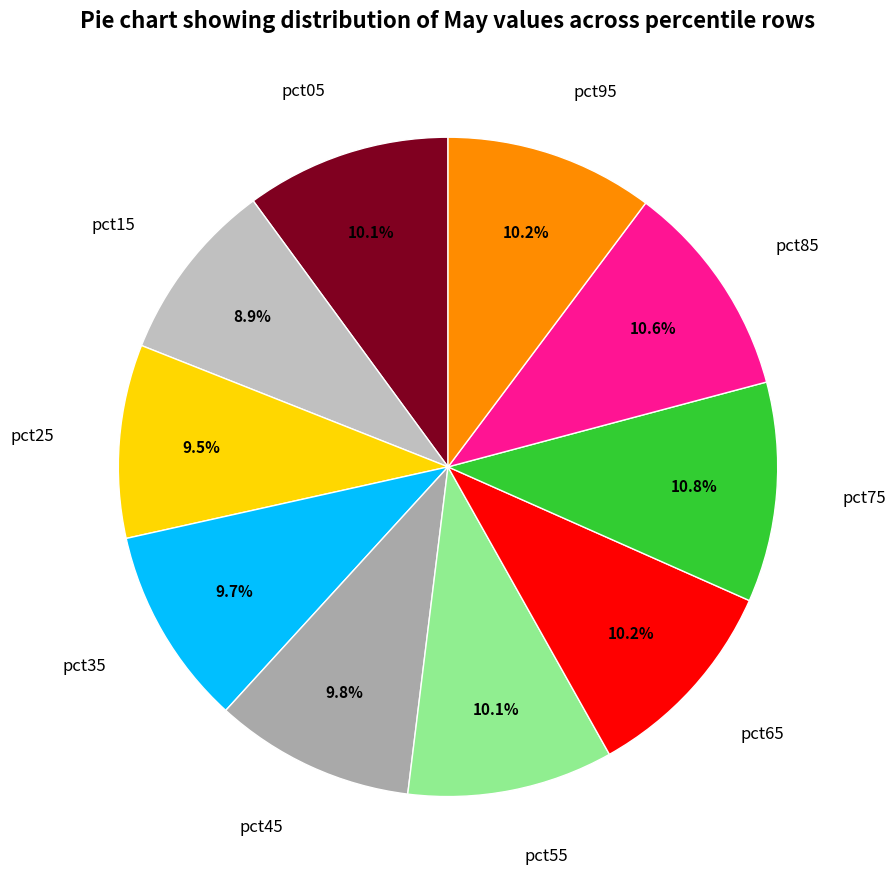

How much of the chart is everything except pct75?

89.2%